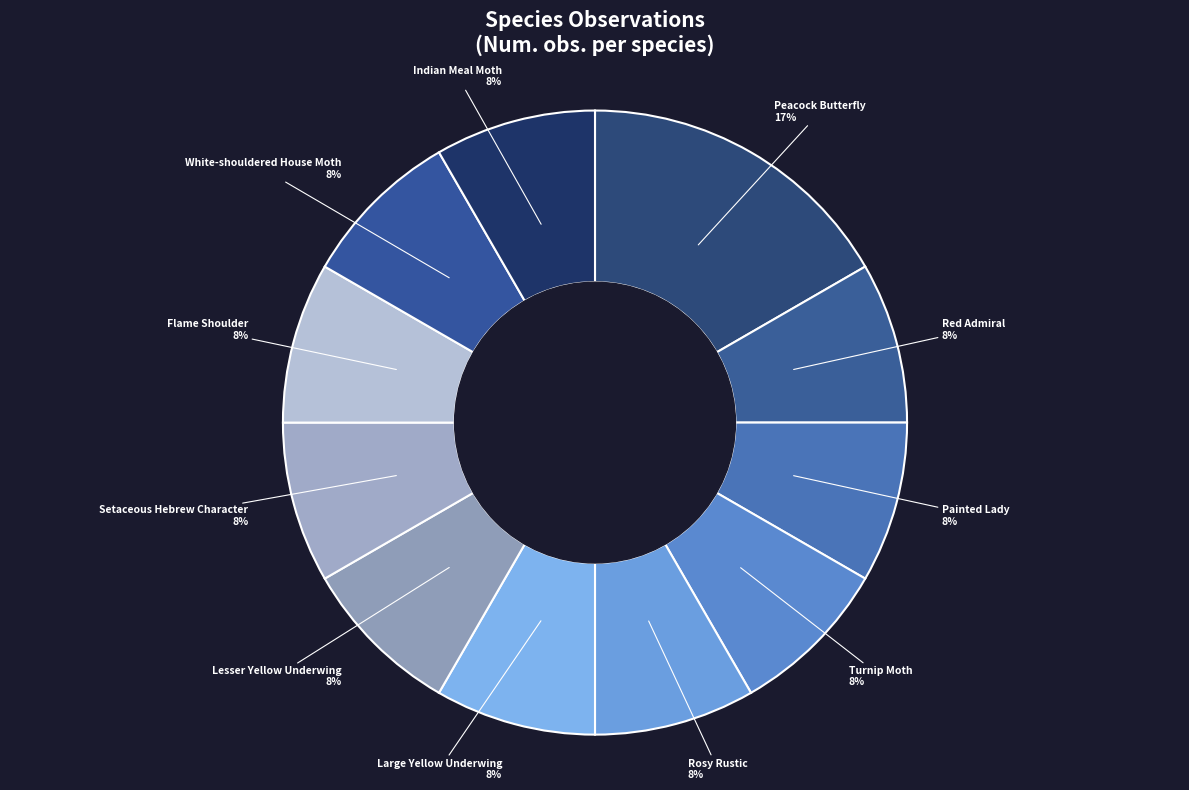

Is it true that Peacock Butterfly is 2% of the pie?

False